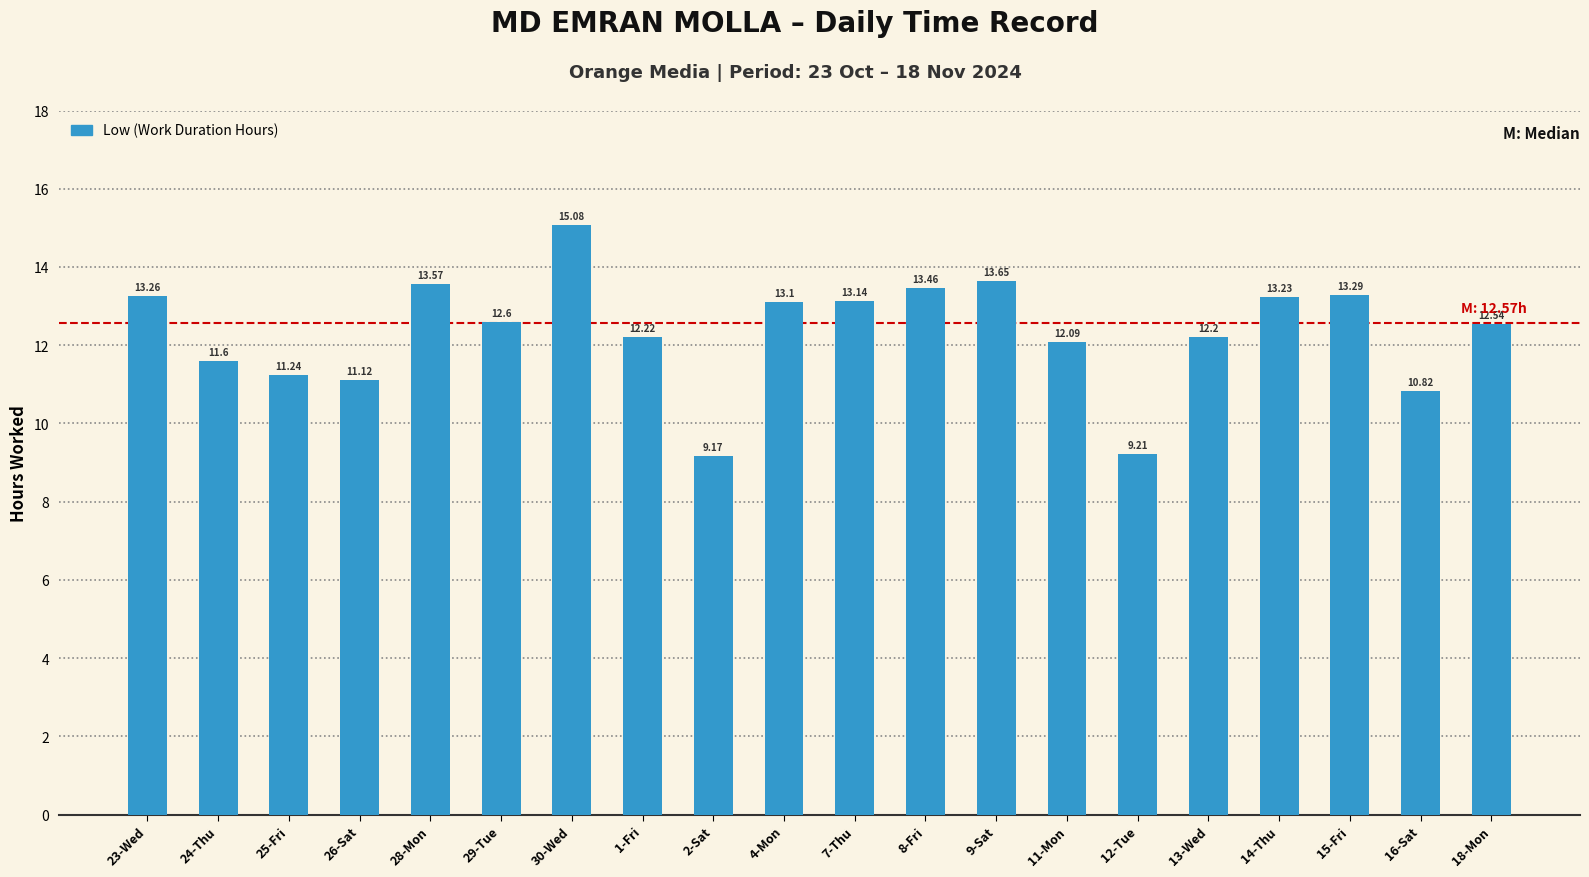

Between 14-Thu and 1-Fri, which is larger?

14-Thu